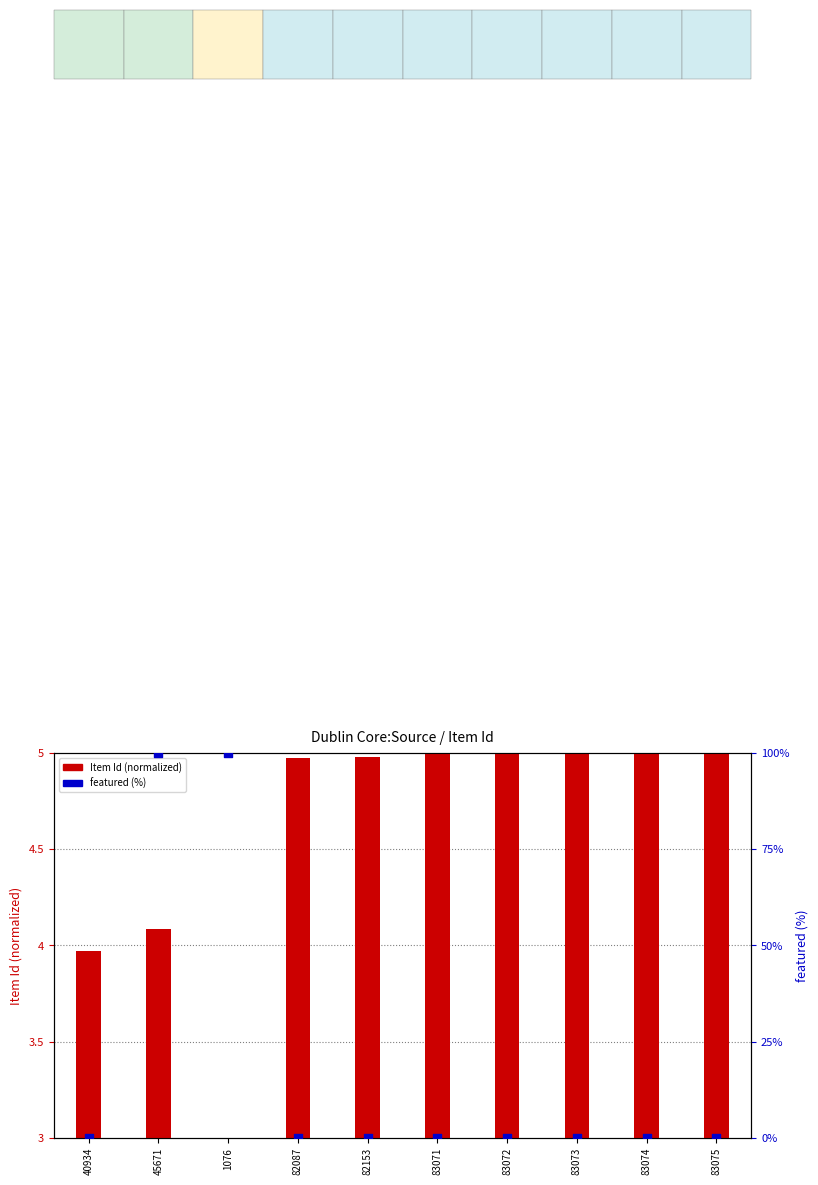

Which series has the largest total across all categories?

featured (%))